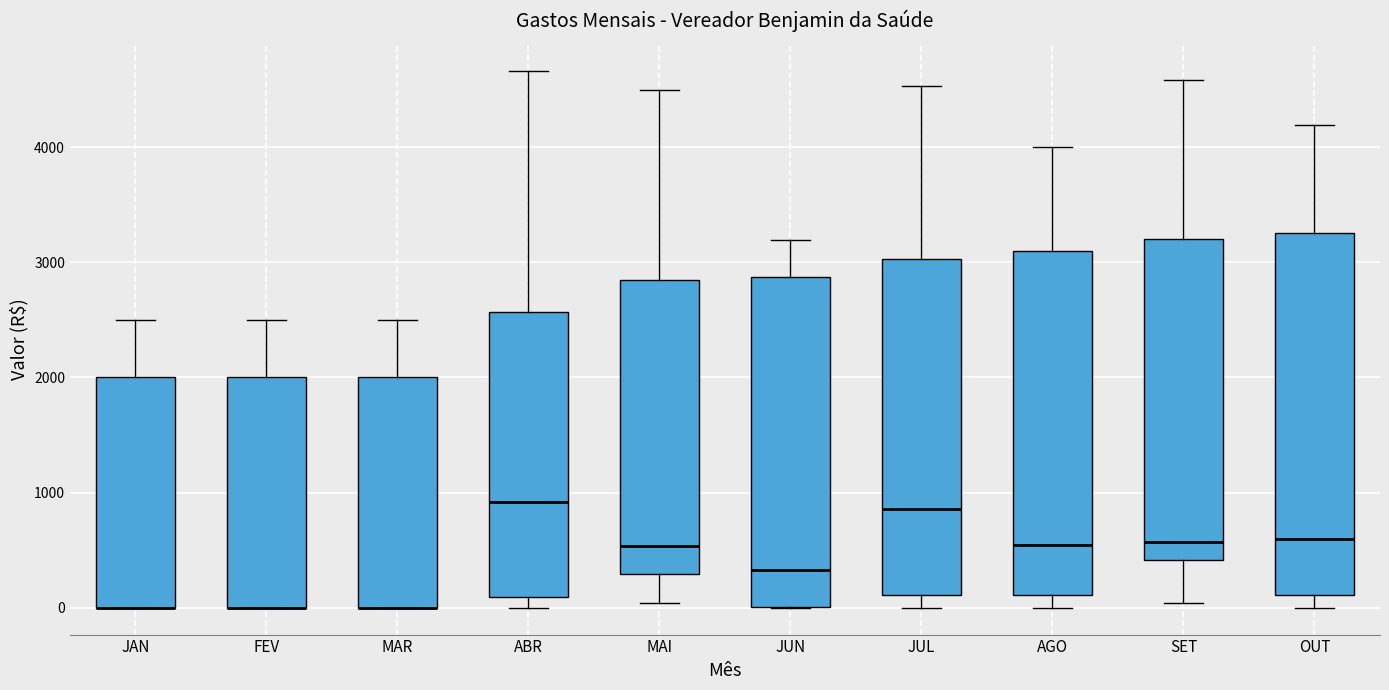

Which box is the tallest, from its lower edge to its upper edge?

OUT